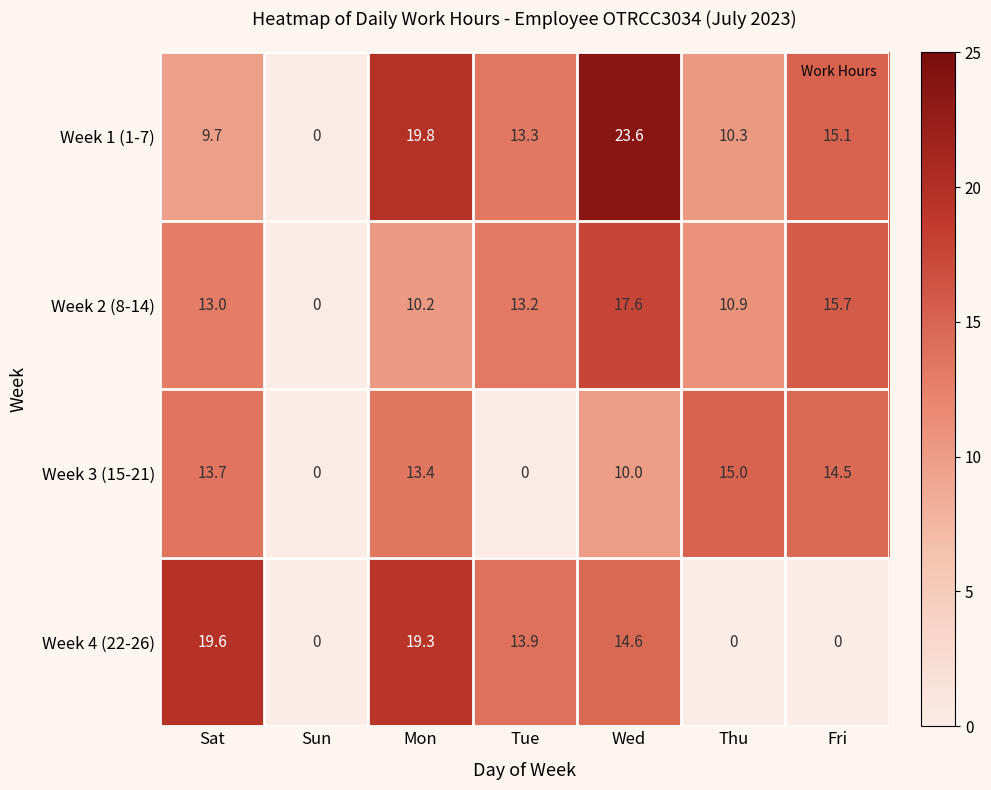

What is the maximum value for Week 3 (15-21)?

15.0